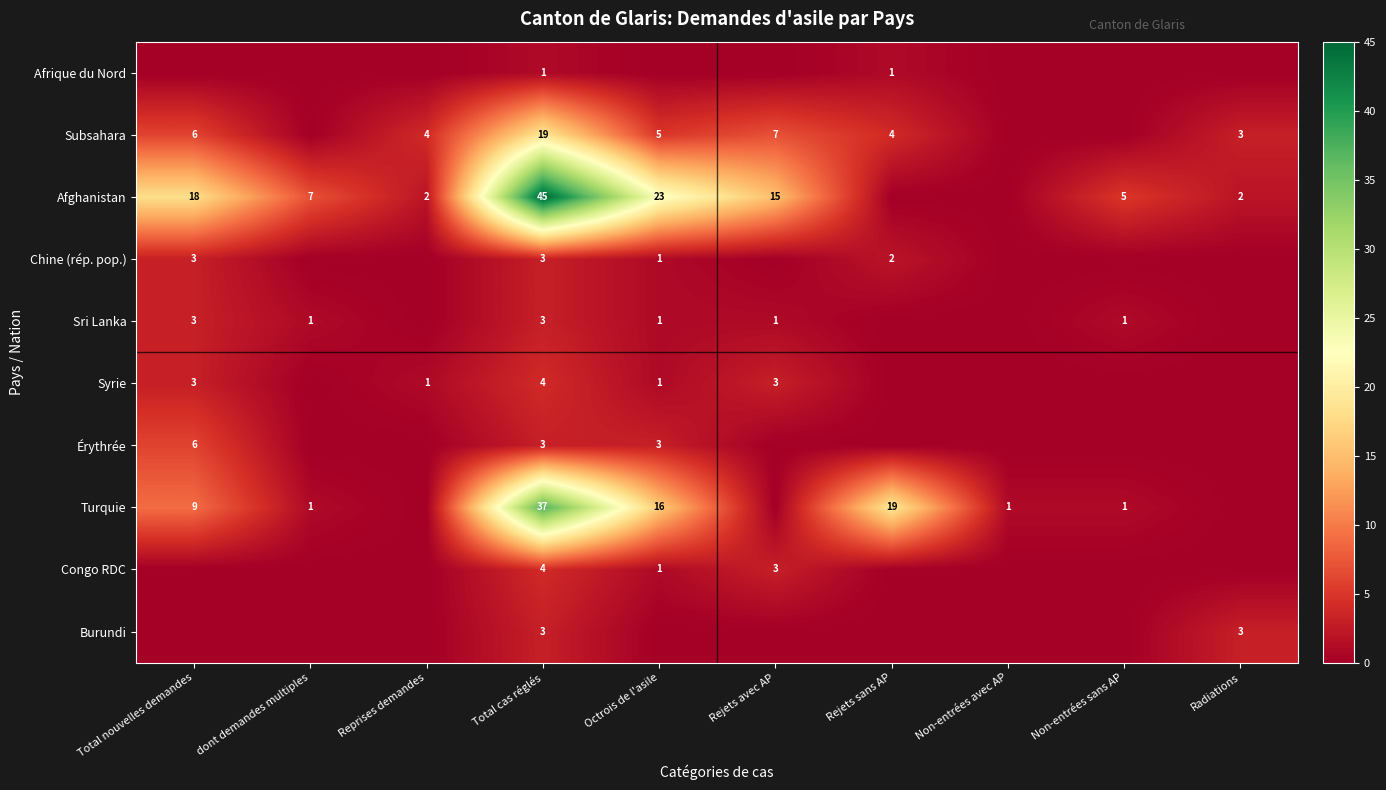

Which label corresponds to the largest value in the chart?

Total cas réglés